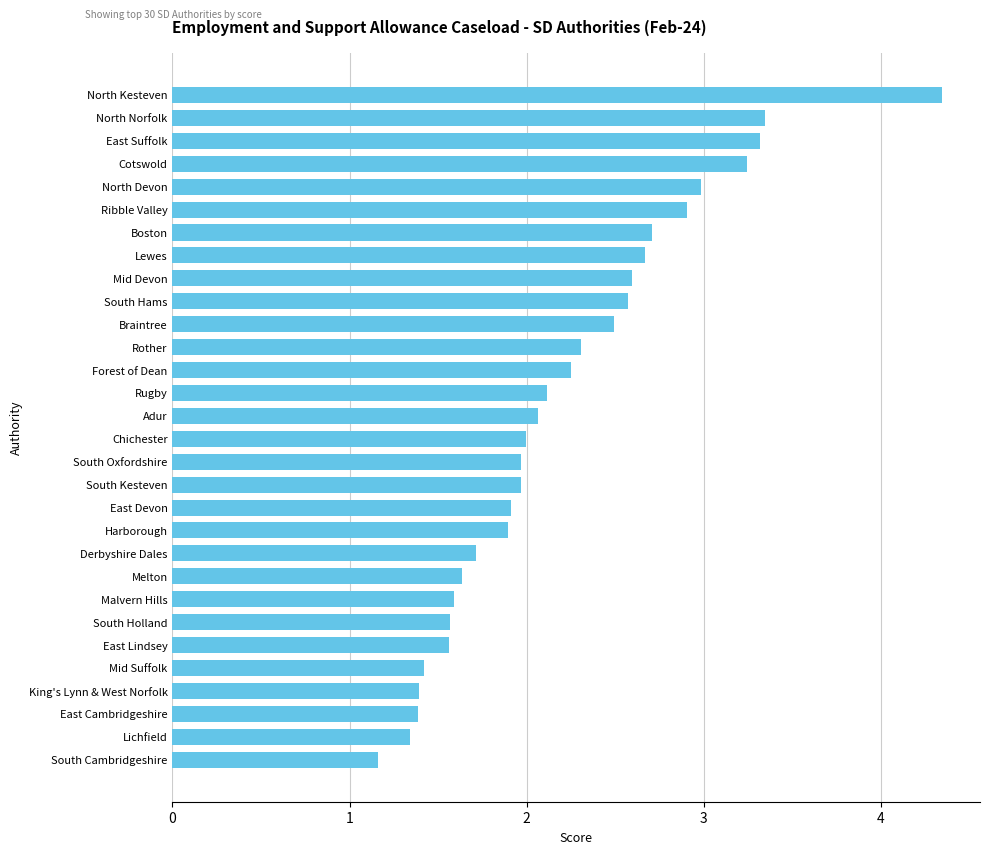

Which category has the lowest value across all series?

South Cambridgeshire